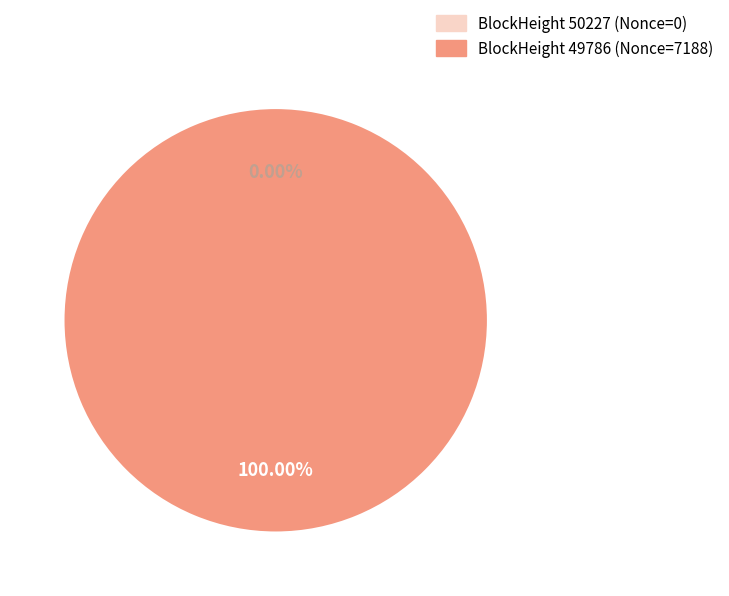

Rank the categories by value from lowest to highest.

50227, 49786